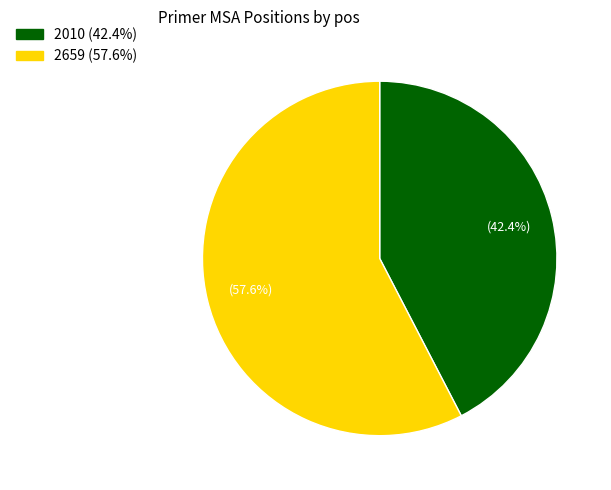

Which has a higher value, 2659 or 2010?

2659